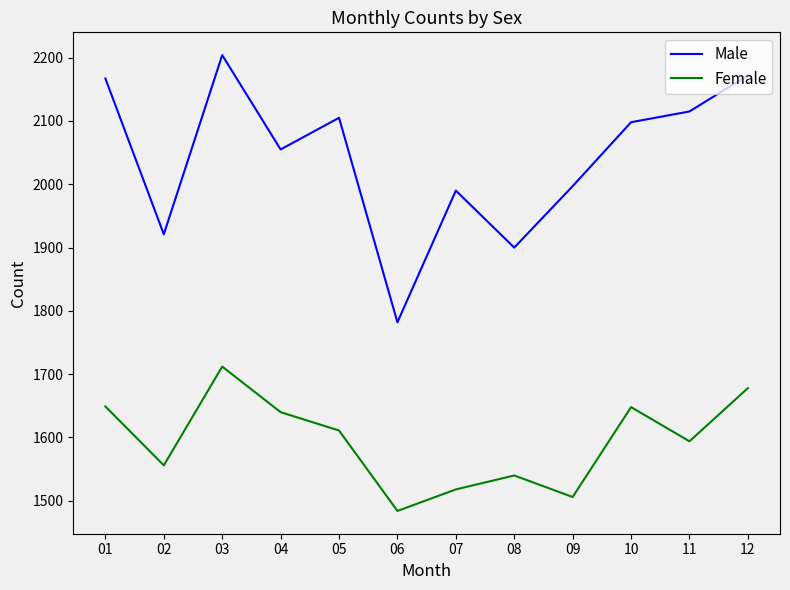

What is the greatest value displayed?

2204